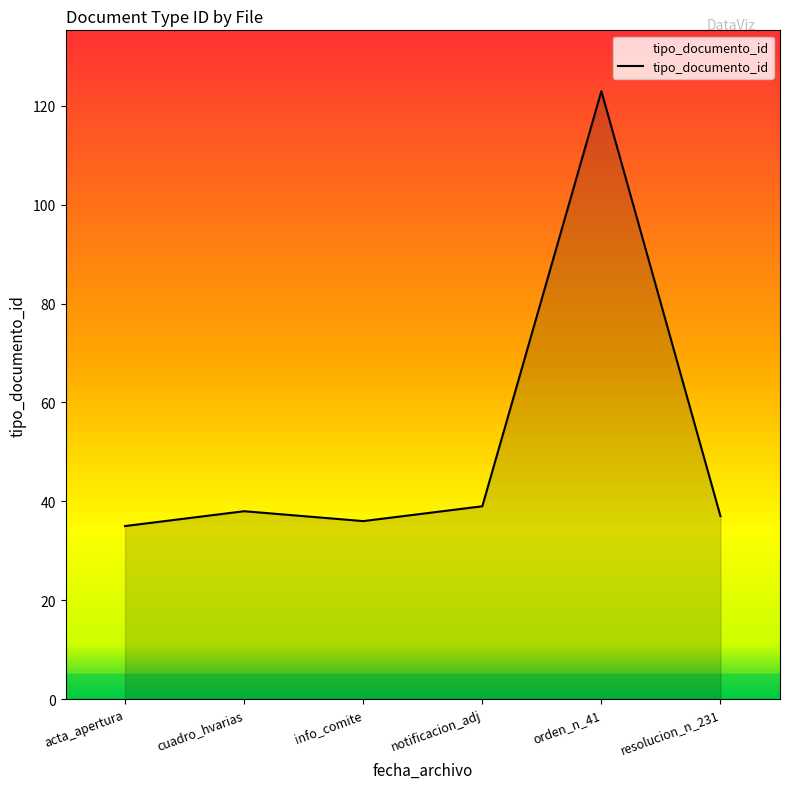

Reading left to right, transcribe all the data shown in this chart.

35	38	36	39	123	37